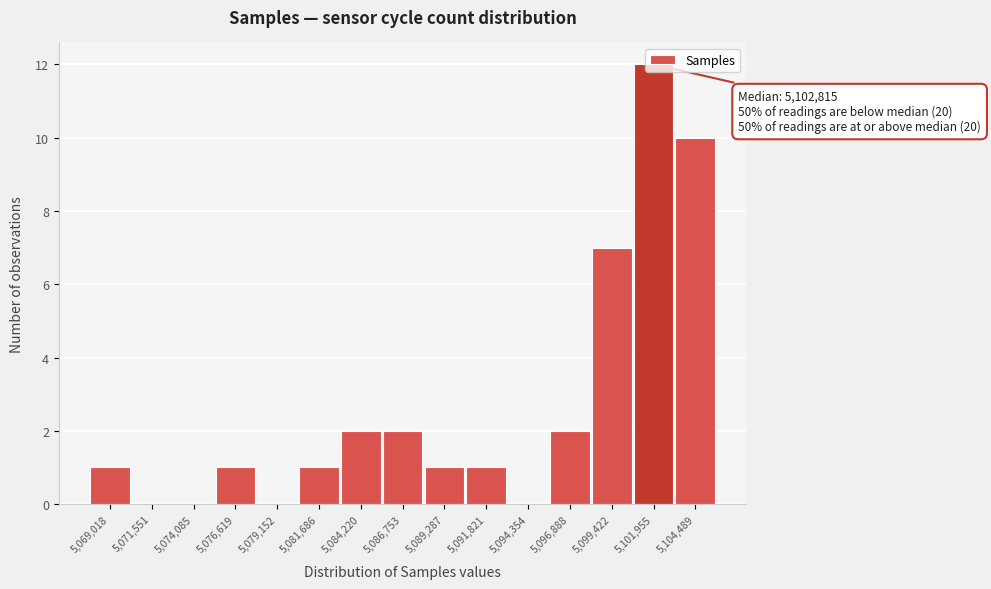

What is the sum of all values?

40